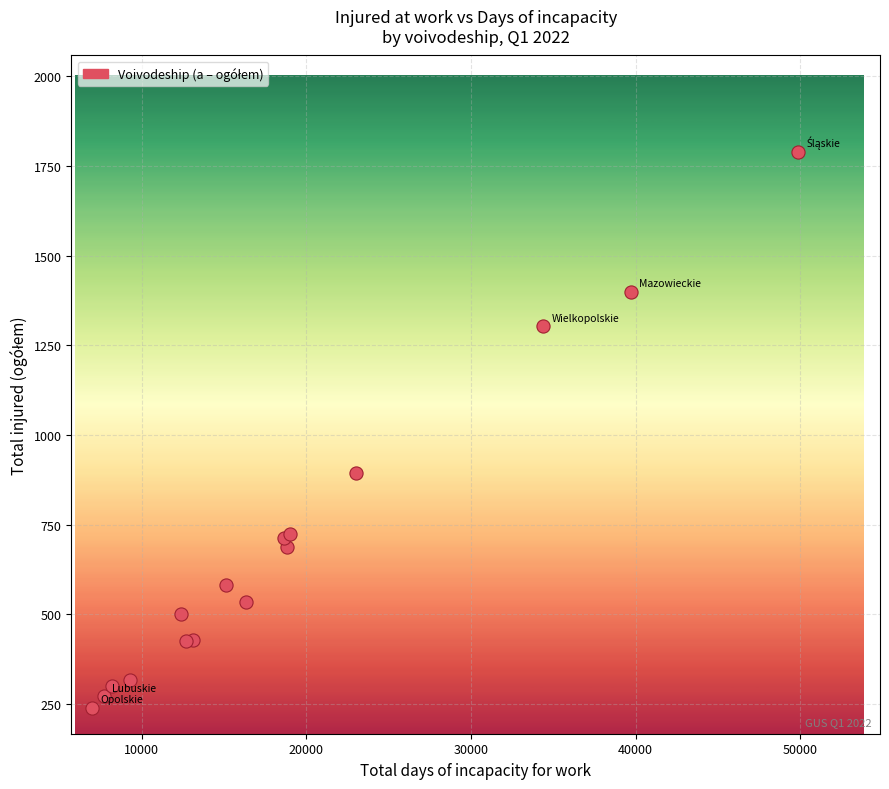

What Y value in the scatter plot is closest to 1014?

893